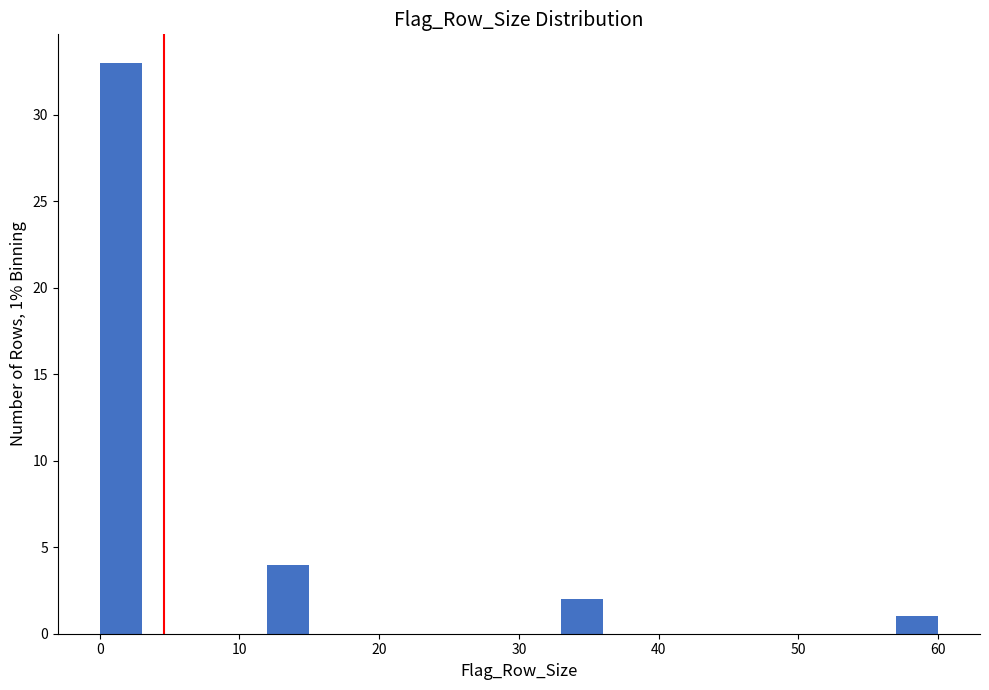

Read against the x-axis, roughly where is the centre of the tallest bar?

2